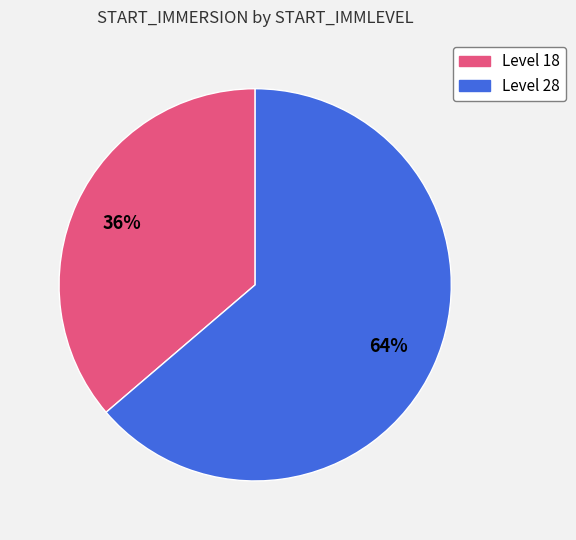

Approximately how many times larger is the value at Level 18 compared to Level 28?

0.6